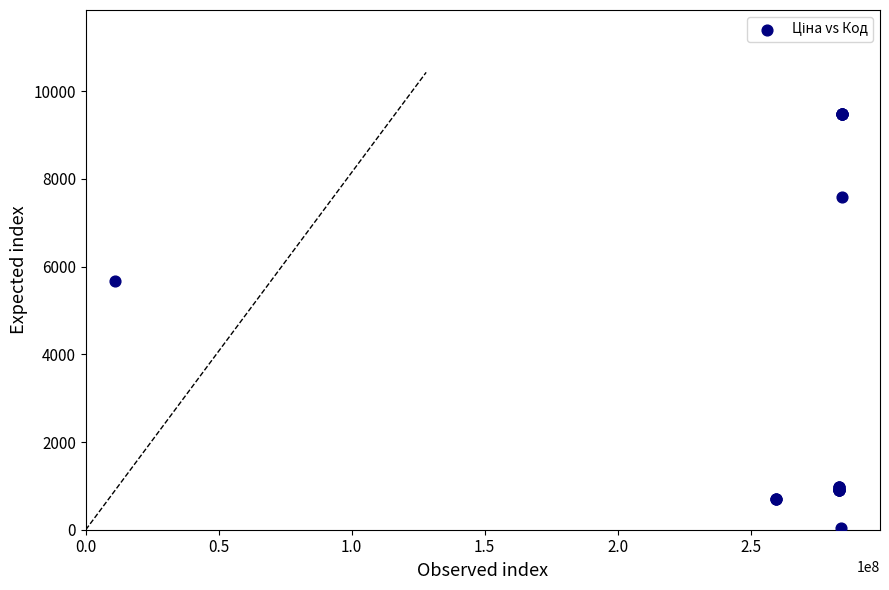

What Y value in the scatter plot is closest to 4756?

5673.8